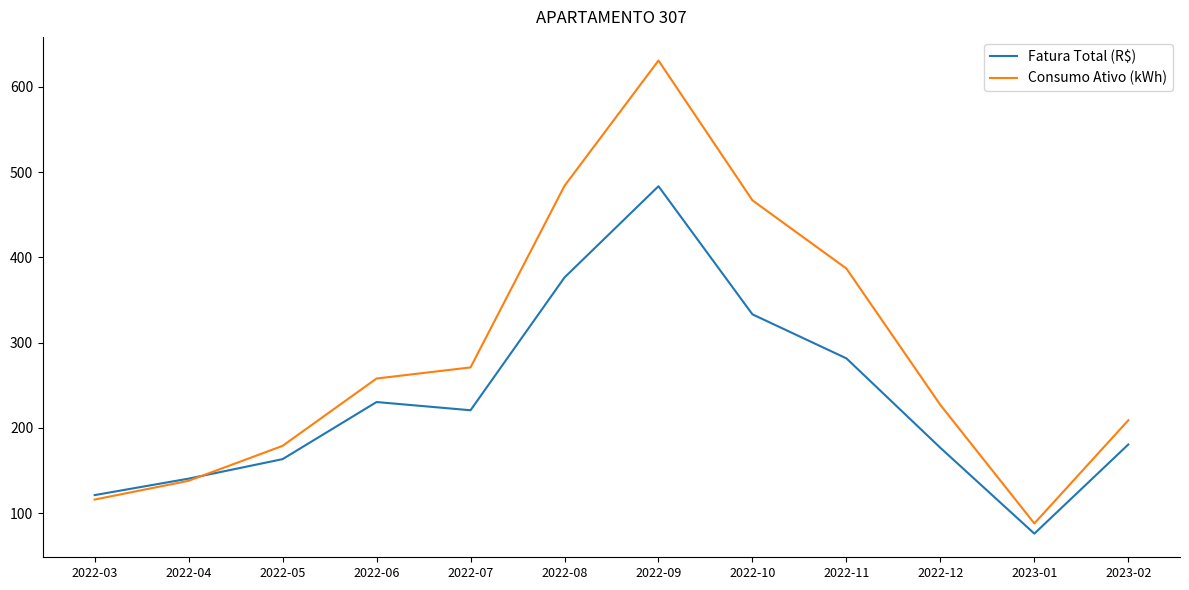

At which category does Fatura Total (R$) reach its first local peak?

2022-06